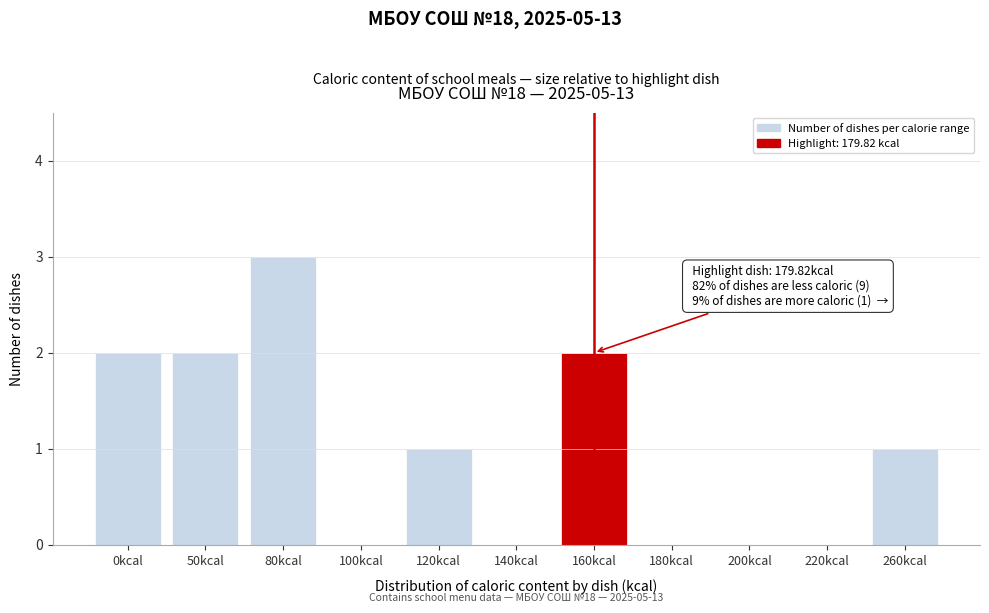

Reading left to right, what are all the values shown in this chart?

0kcal=2	50kcal=2	80kcal=3	100kcal=0	120kcal=1	140kcal=0	160kcal=2	180kcal=0	200kcal=0	220kcal=0	260kcal=1